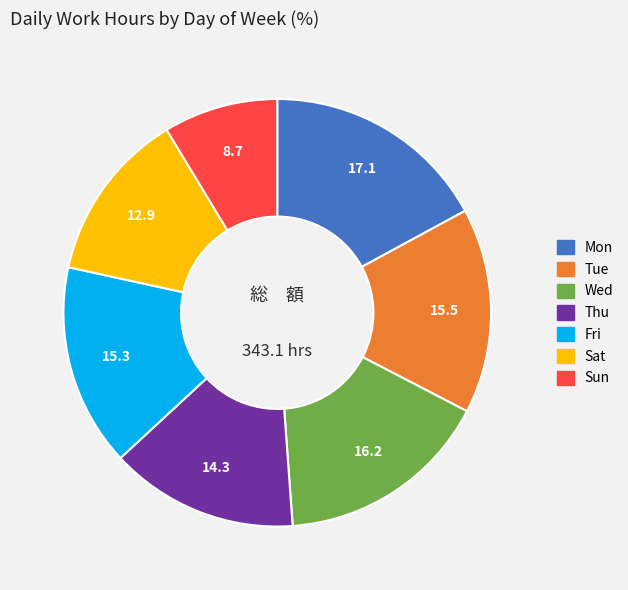

Is there a majority slice in this chart?

No